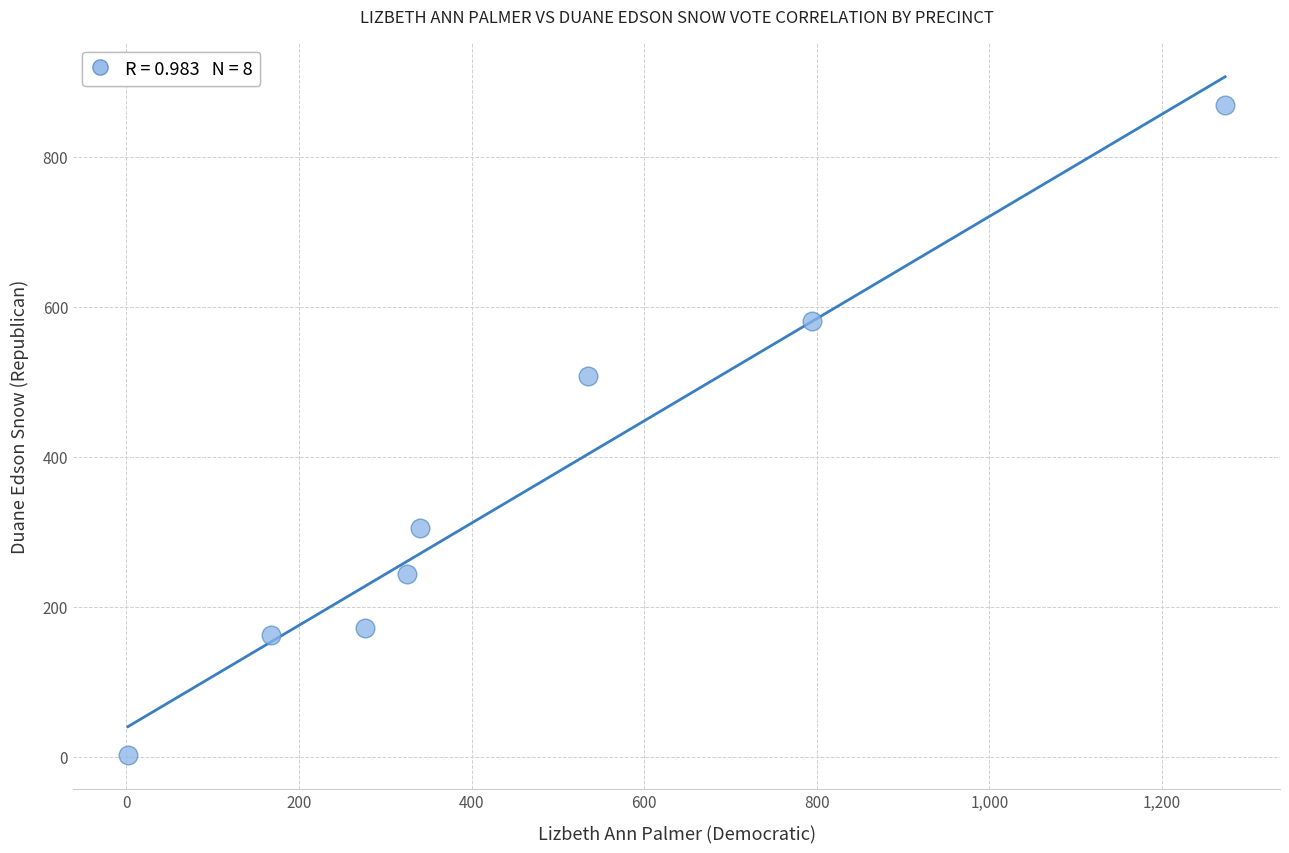

What is the range of Y values (max minus min)?

866